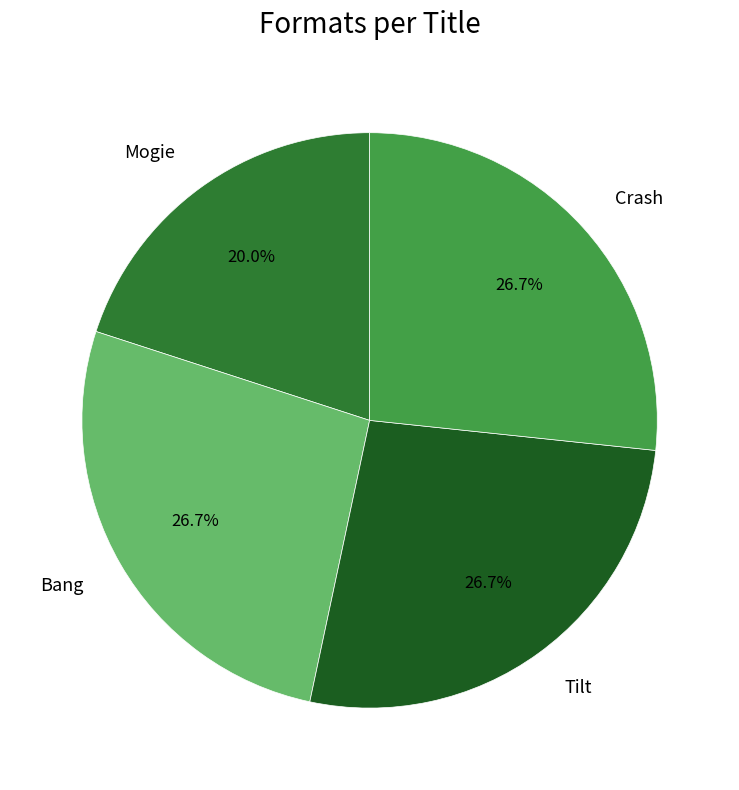

What is the smallest slice in the pie chart?

Mogie